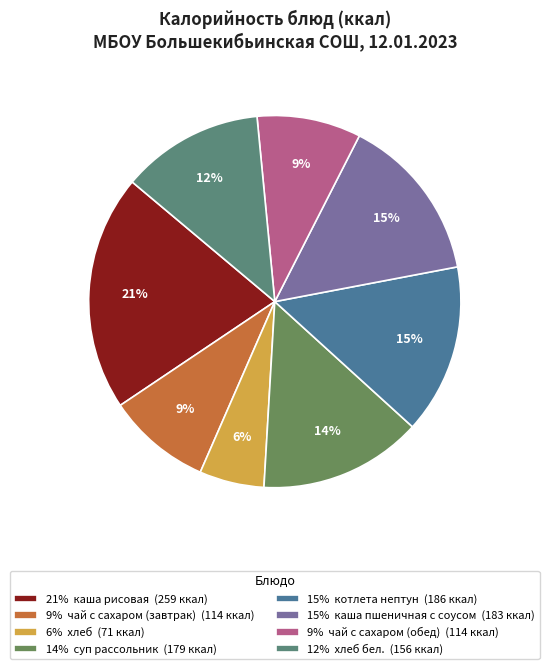

How many segments does this pie chart have?

8